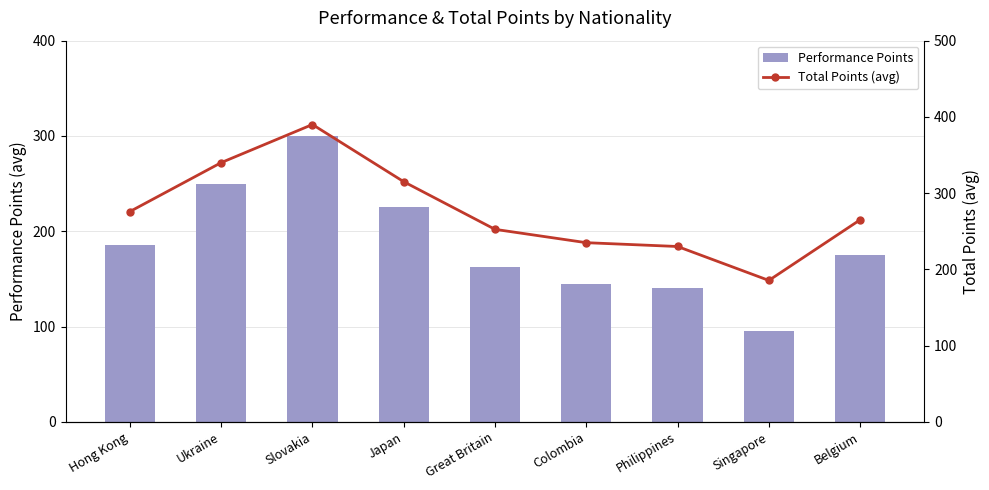

At which category is the sum across all series the highest?

Slovakia